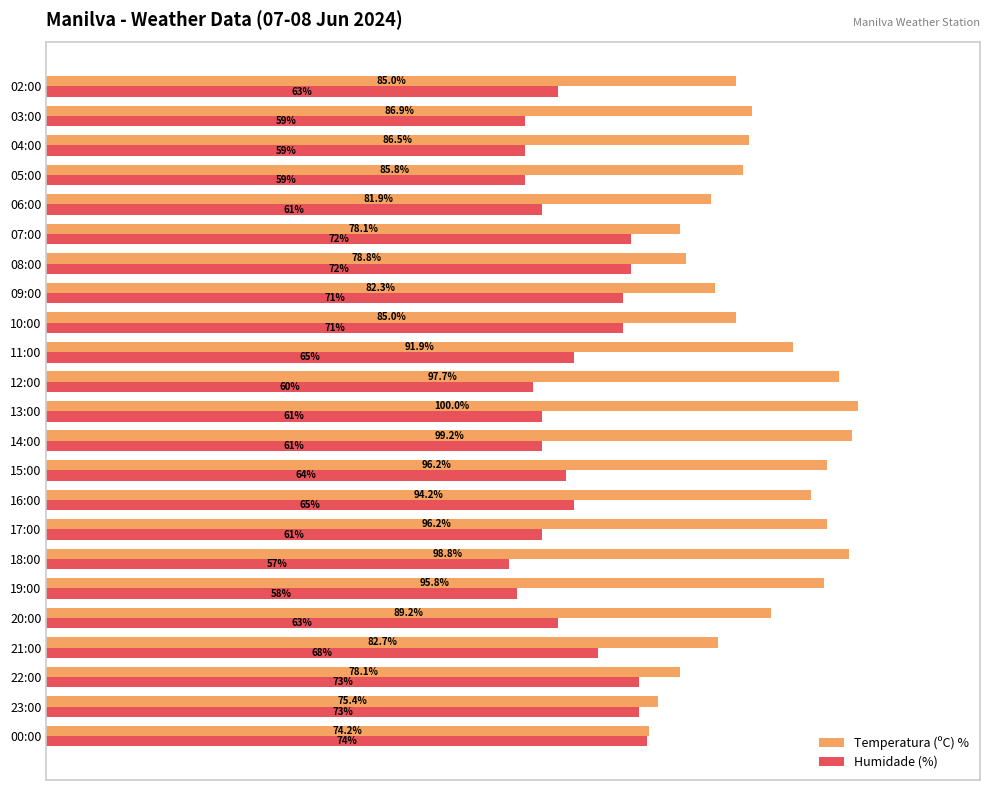

Where is Temperatura (ºC) % nearest to the value 87?

03:00